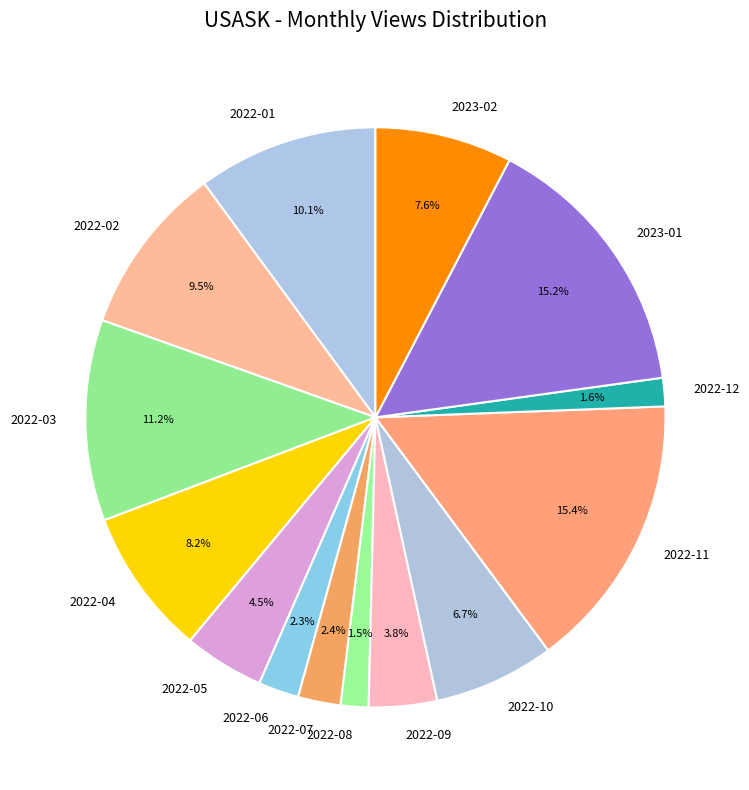

What is the ratio of the value at 2022-11 to the value at 2022-03?

1.4